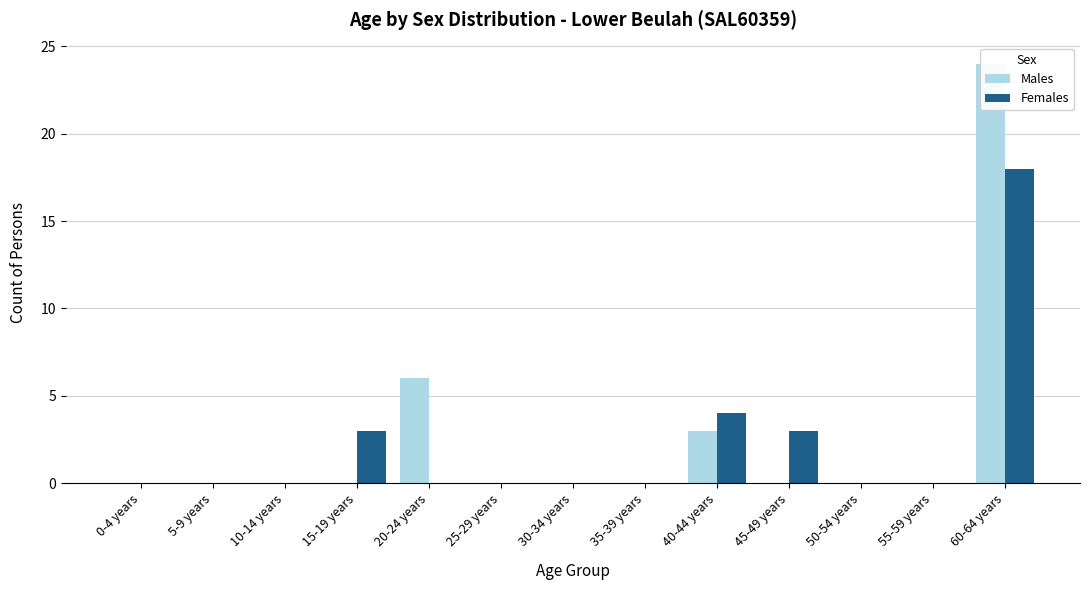

Which has a higher value, 0-4 years or 15-19 years?

0-4 years